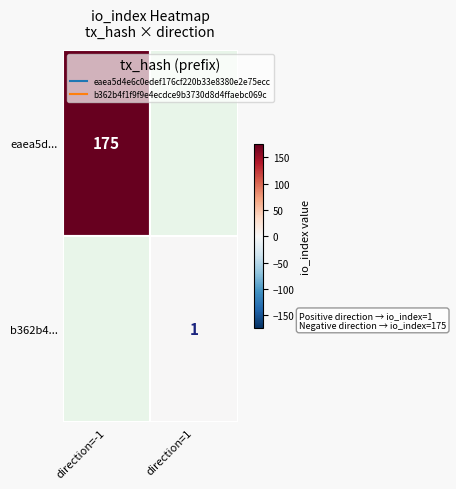

Count the number of categories in the chart.

2